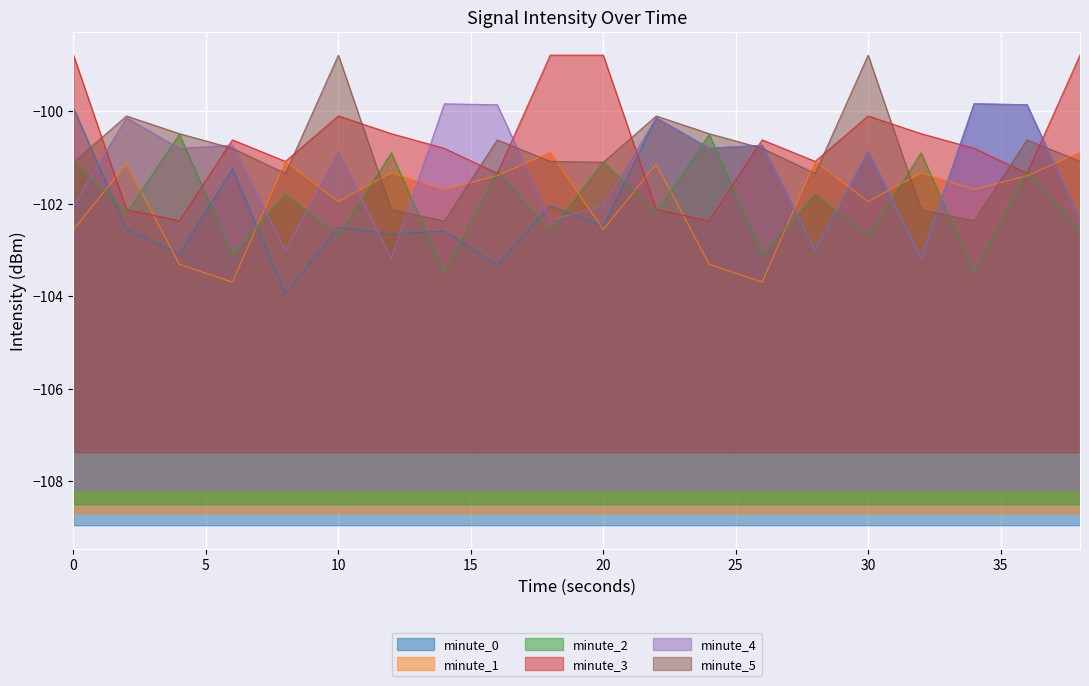

Which series changed the most between 18 and 32?

minute_2